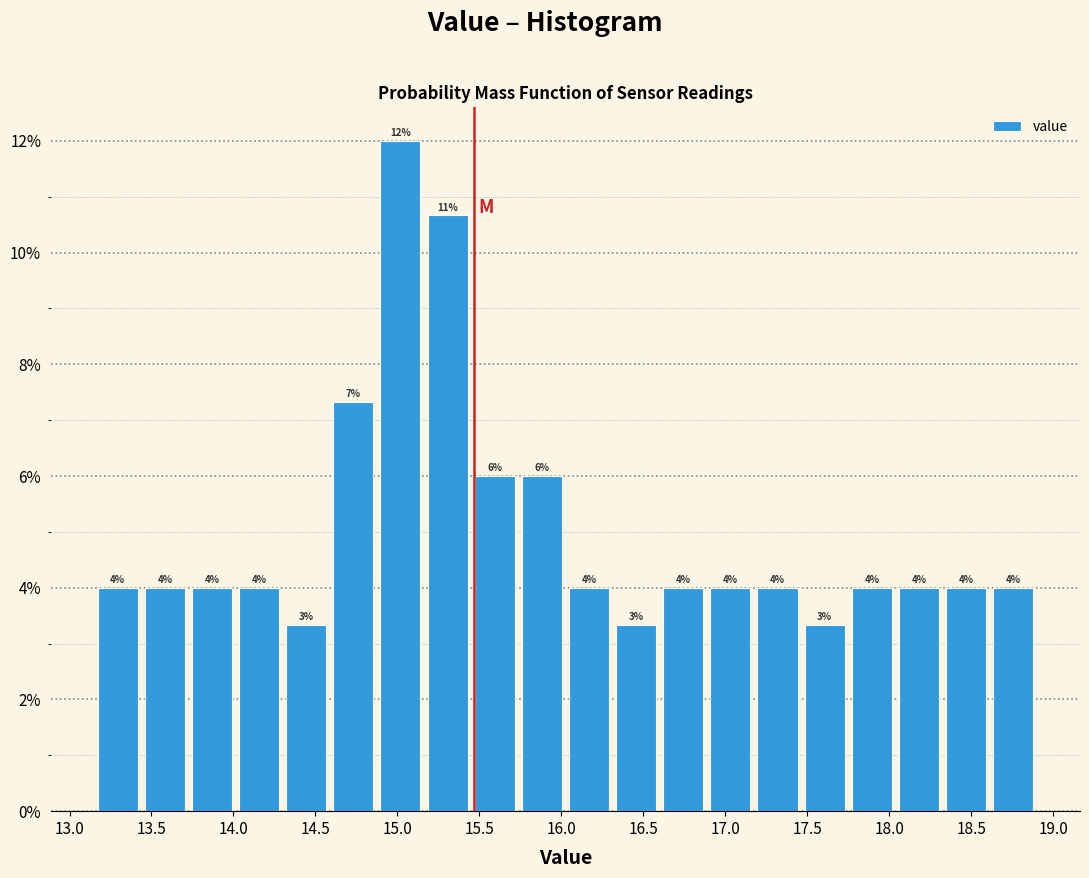

Over which range of the x-axis is the bar tallest?

14.90 to 15.15